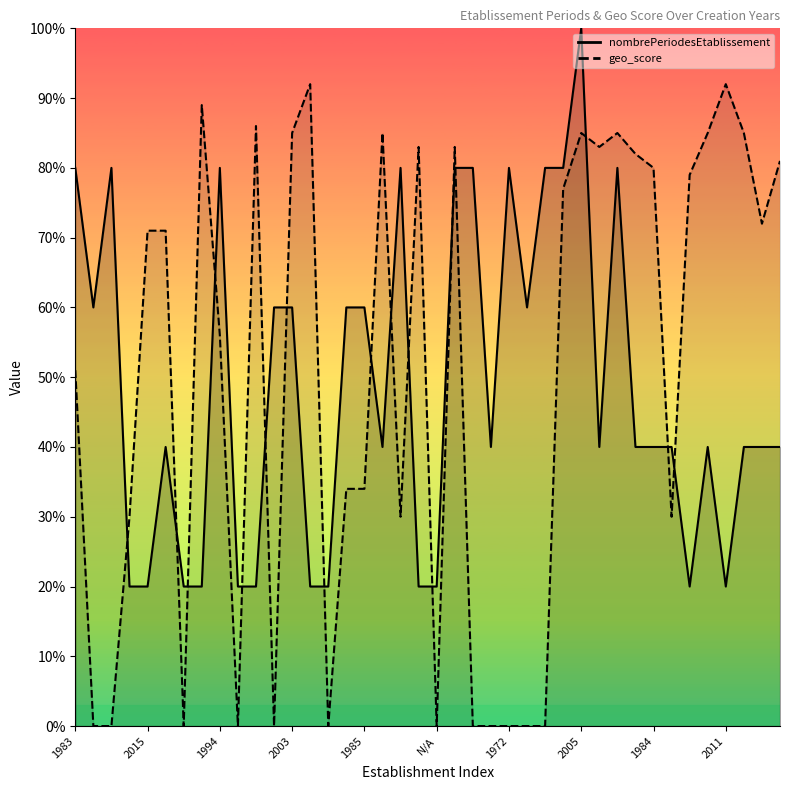

Which category has the highest value across all series?

2005